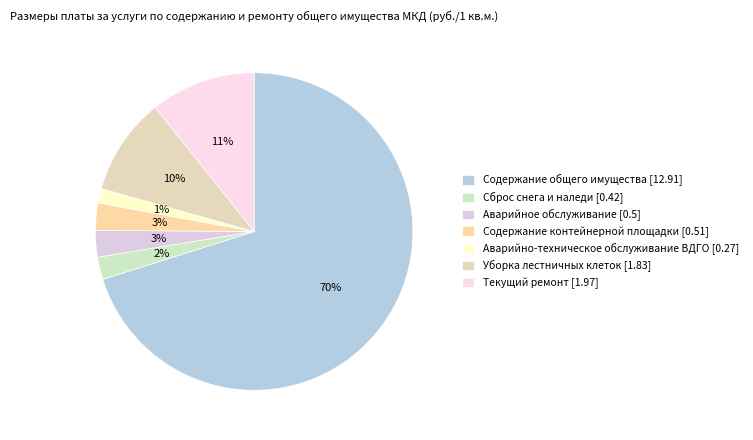

Is it true that Сброс снега и наледи is 2% of the pie?

True